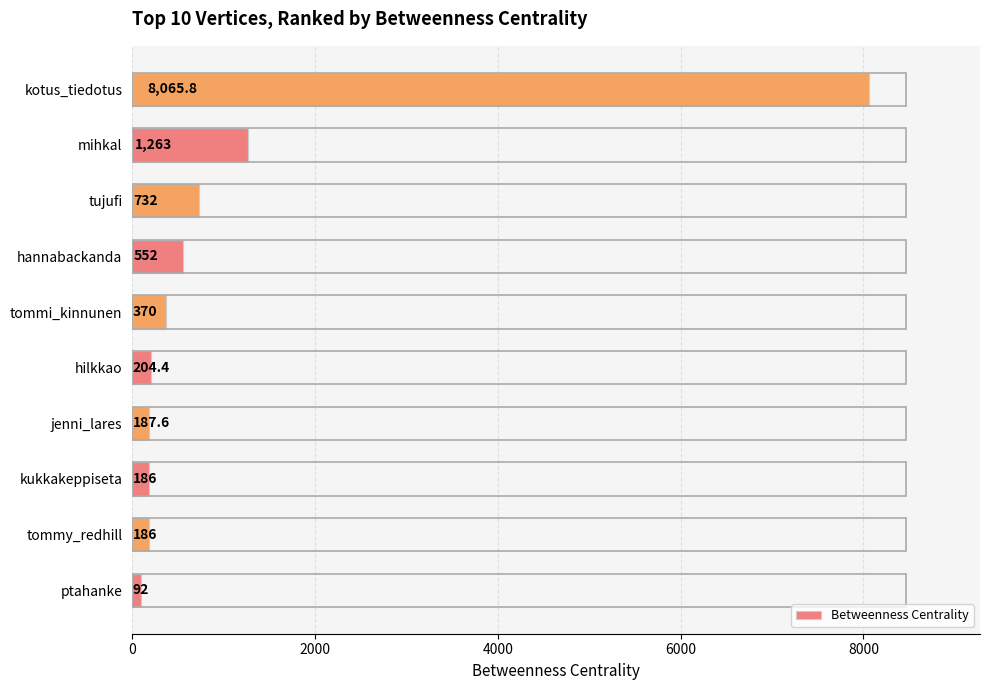

The value at kotus_tiedotus is 8065.8. True or false?

True